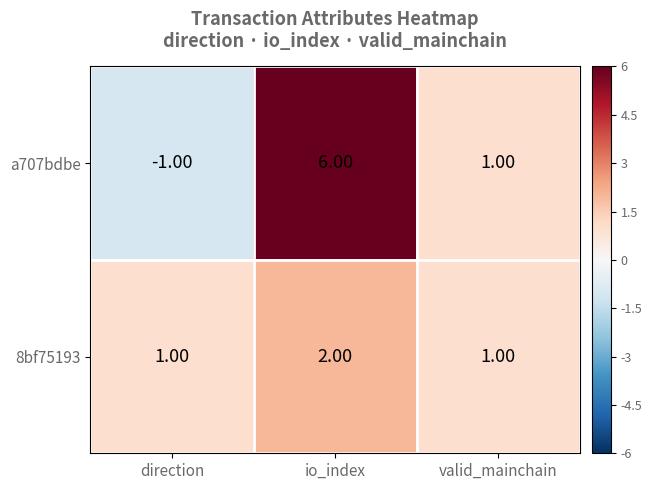

What is the minimum value shown in the chart?

-1